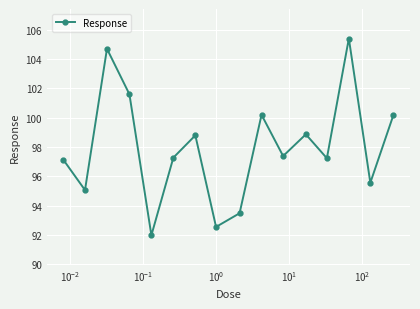

What is the value of the 9th point from the left?

93.5